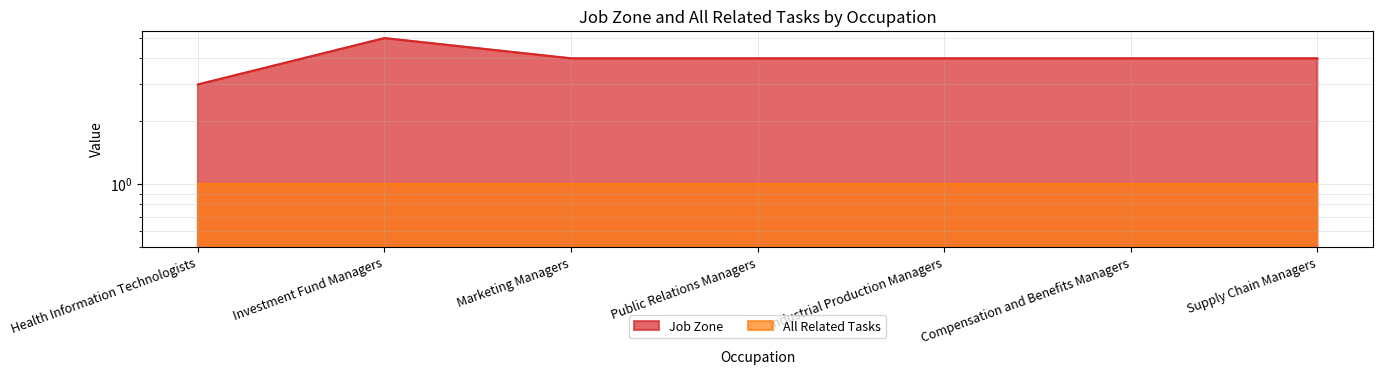

Rank the categories by value from lowest to highest.

Health Information Technologists, Marketing Managers, Public Relations Managers, Industrial Production Managers, Compensation and Benefits Managers, Supply Chain Managers, Investment Fund Managers